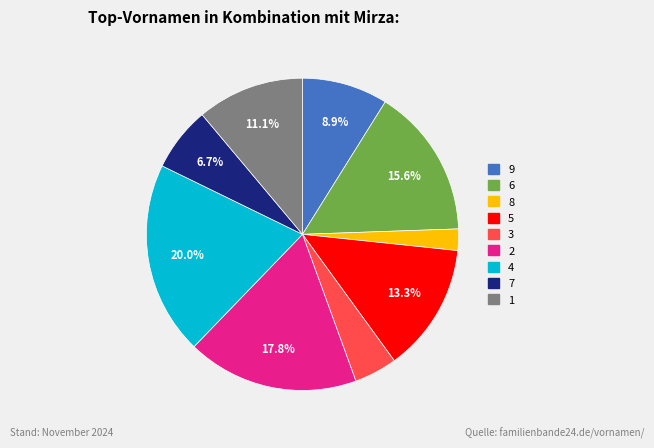

Approximately how many times larger is the value at 6 compared to 4?

0.8